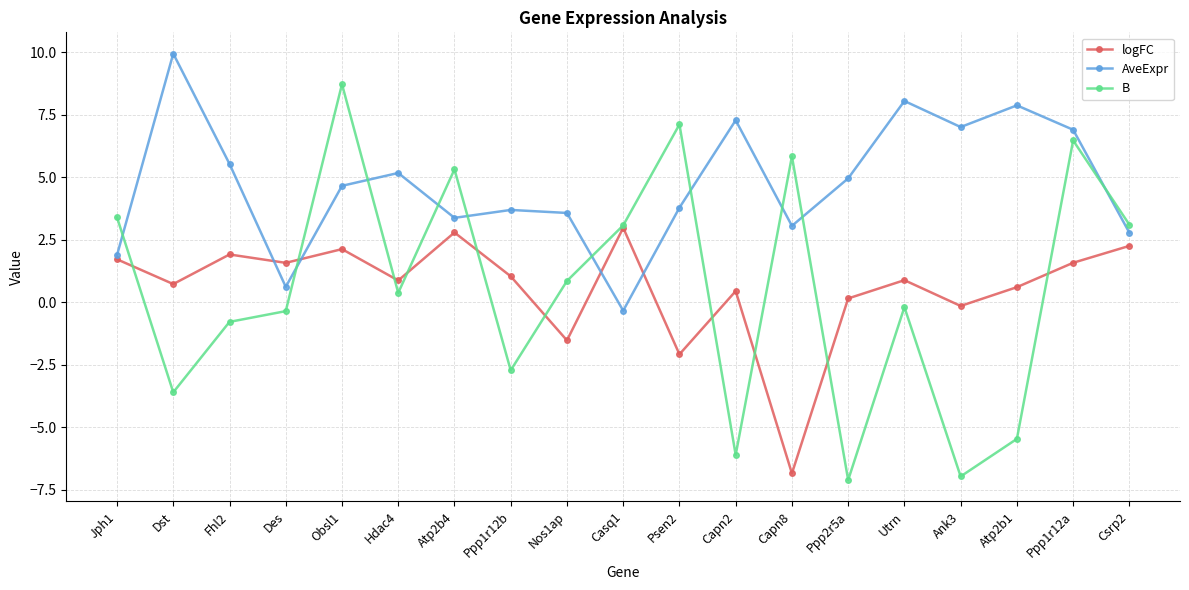

After their last crossing, which series has the higher values: AveExpr or B?

B